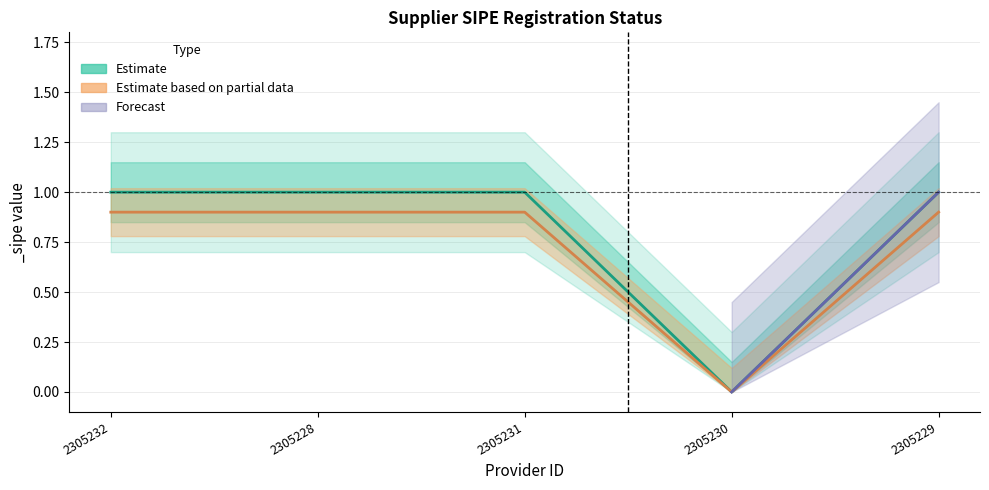

How many values are between 1 and 2?

4